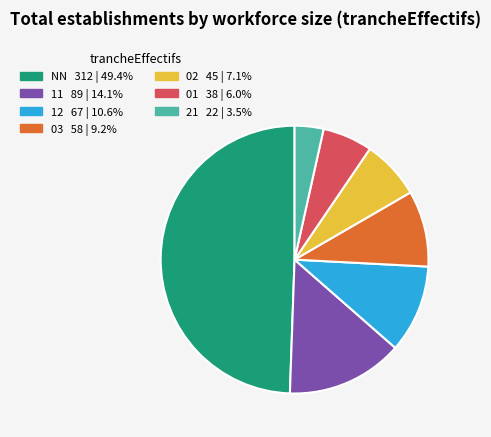

Is it true that 12 is 3% of the pie?

False